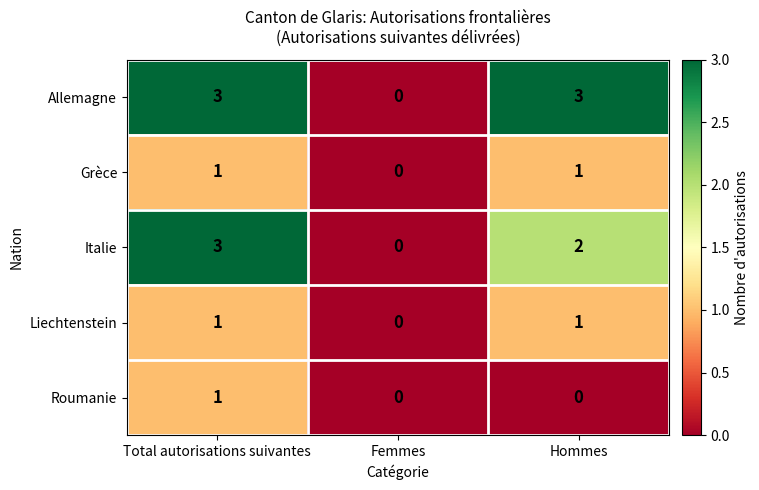

What is the difference between the highest and lowest values at Total autorisations suivantes?

2